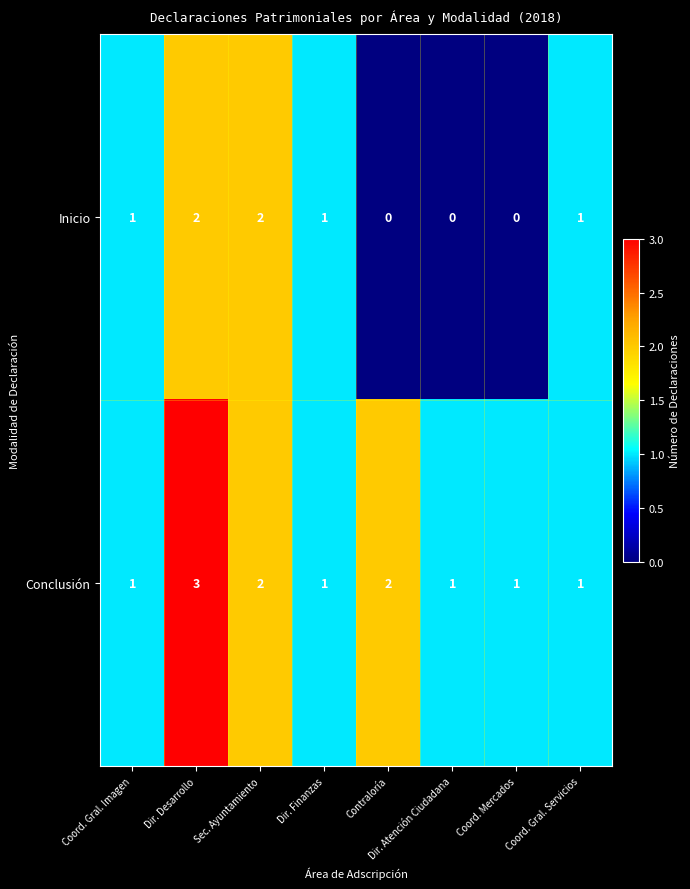

What is the maximum value shown in the chart?

3